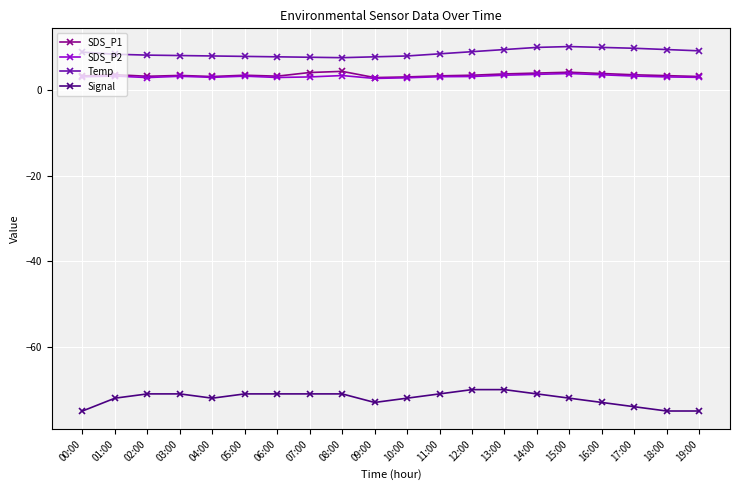

True or false: Temp has a value of 7.6 at 08:00.

True